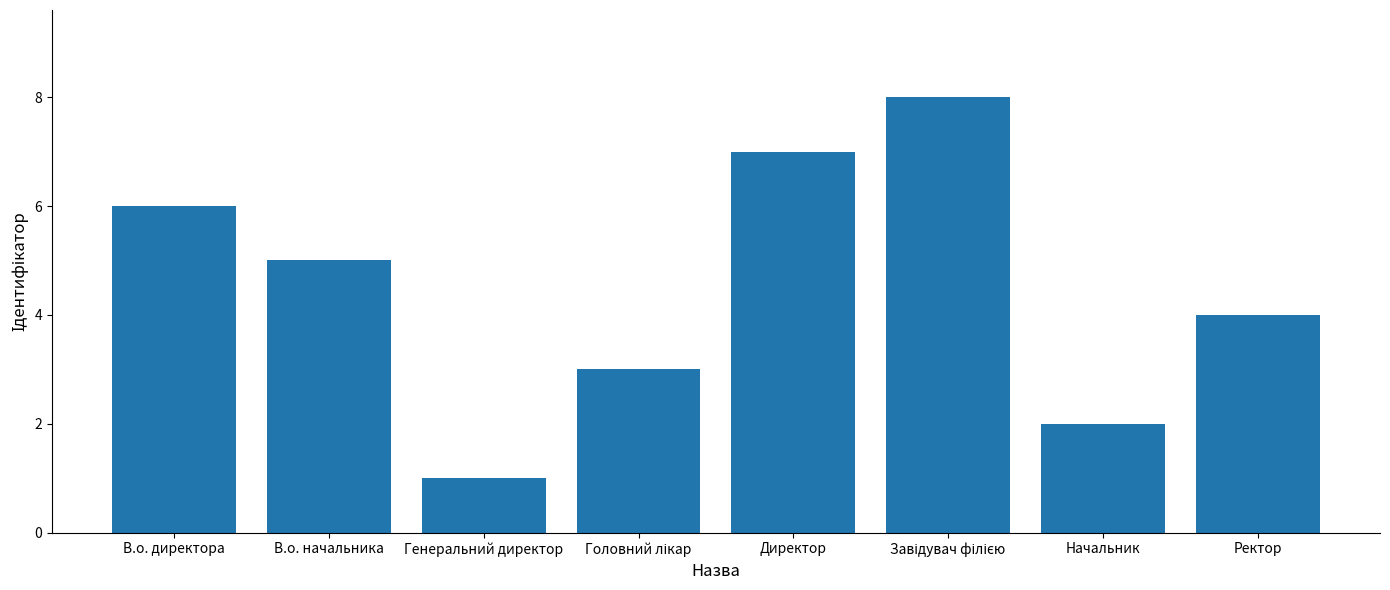

Reading left to right, what are all the values shown in this chart?

6	5	1	3	7	8	2	4